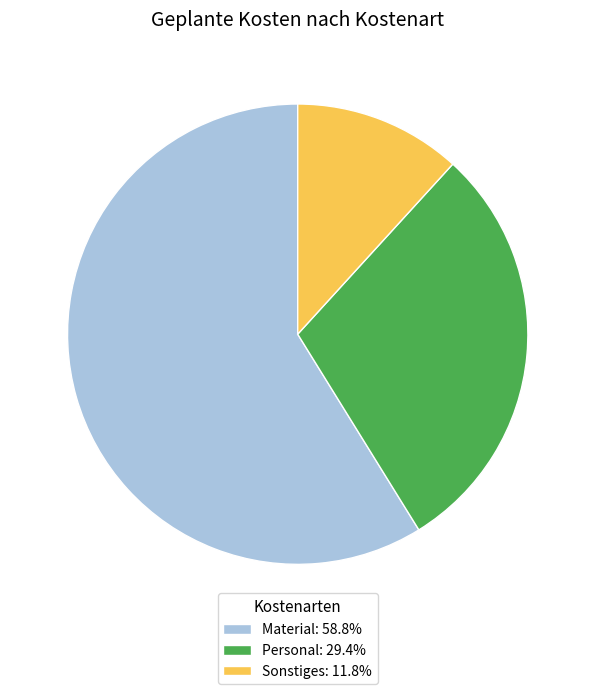

Does any single category account for the majority?

Yes